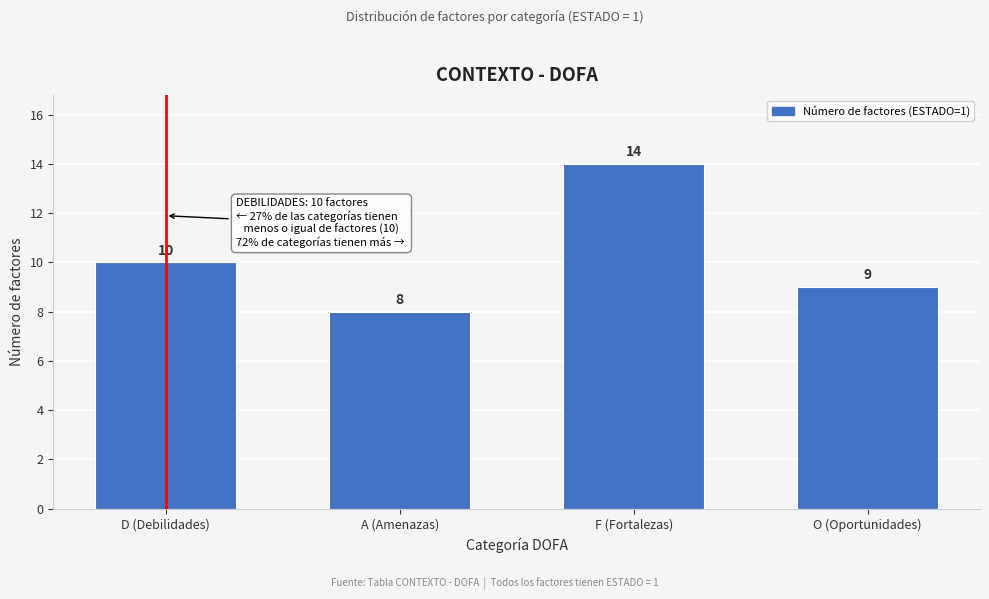

Reading left to right, list all the values displayed in this chart.

10	8	14	9